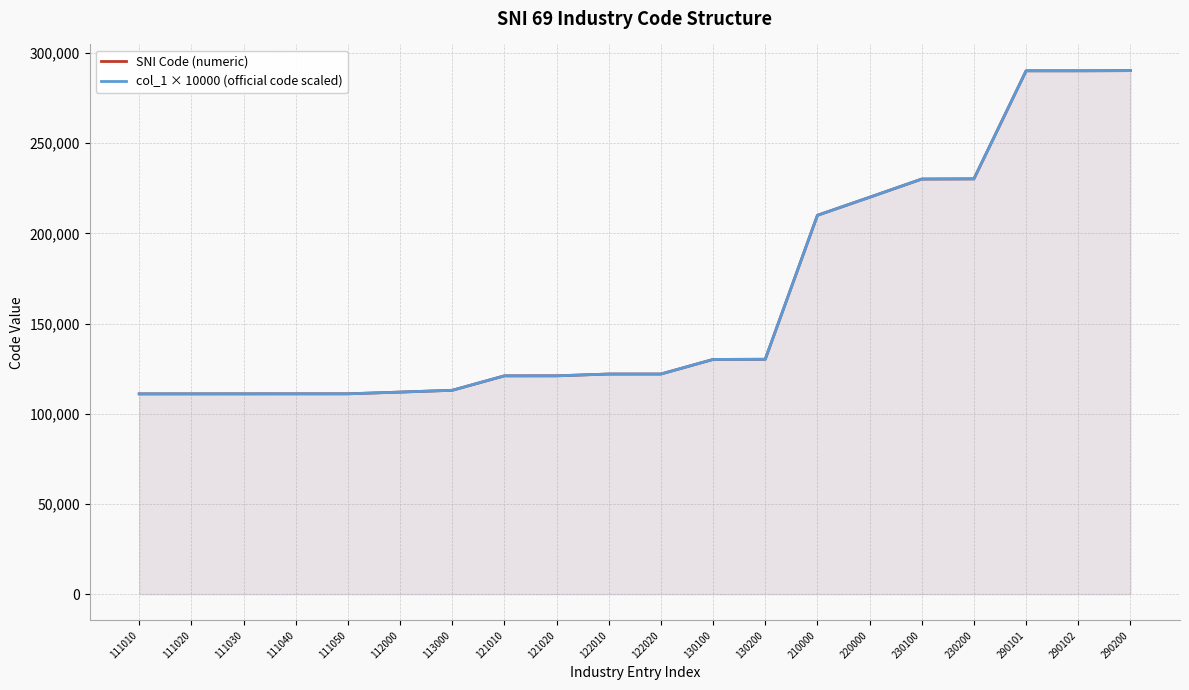

What is the value of the SNI Code (numeric) point at the 11th from the left?

122020.0